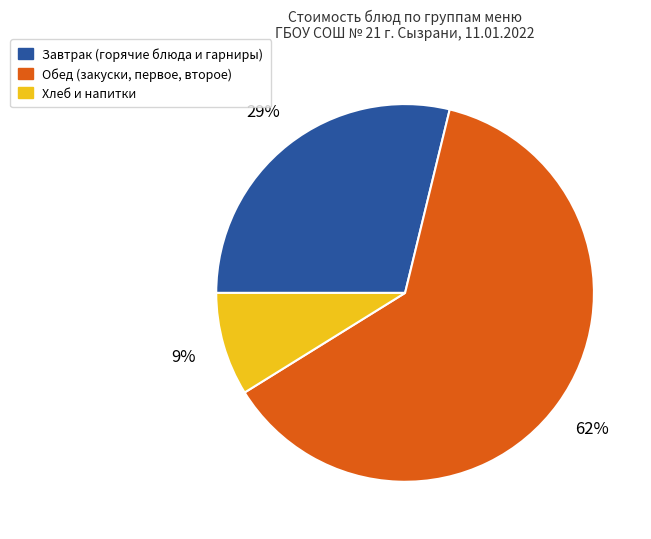

Do Обед (закуски, первое, второе) and Завтрак (горячие блюда и гарниры) together represent more than half of the pie?

Yes